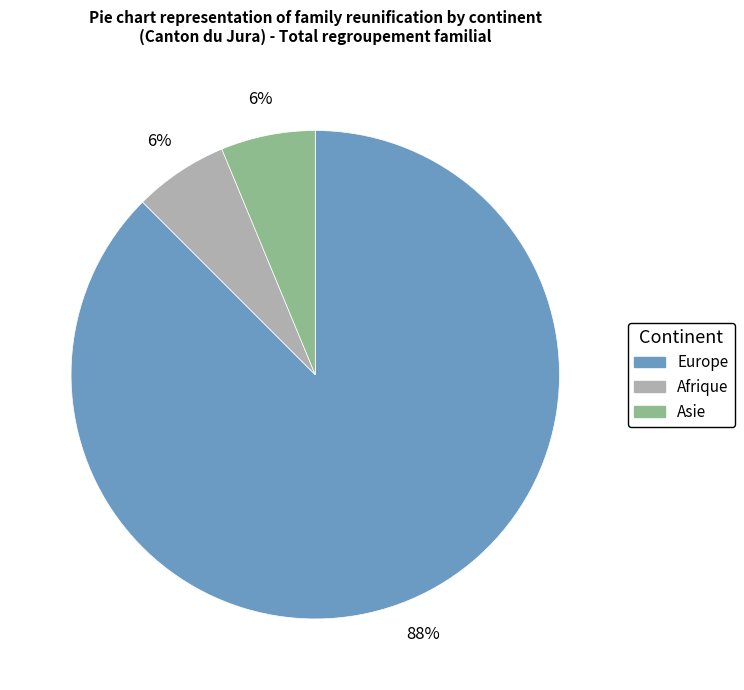

To the nearest percent, what is the combined percentage of Asie and Europe?

94%